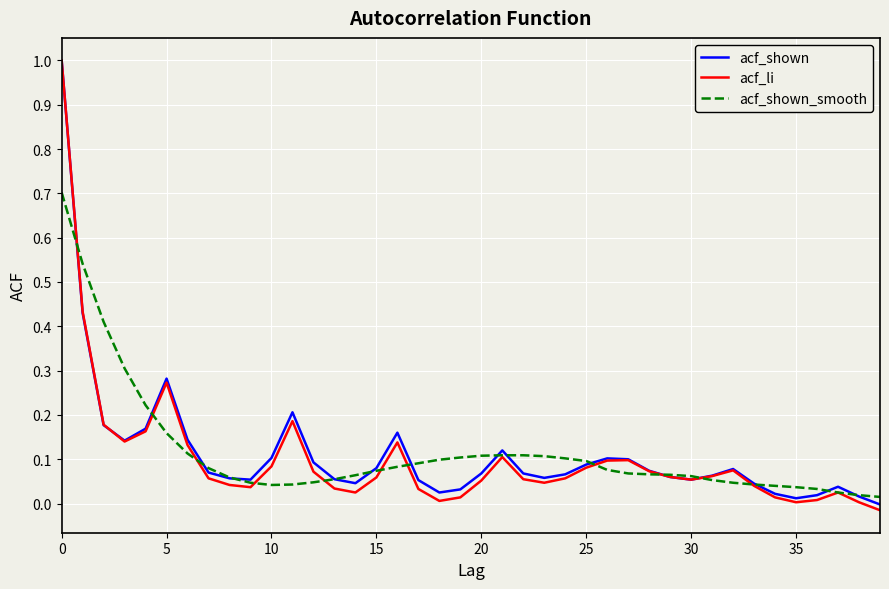

Which series has the largest range (max minus min)?

acf_li